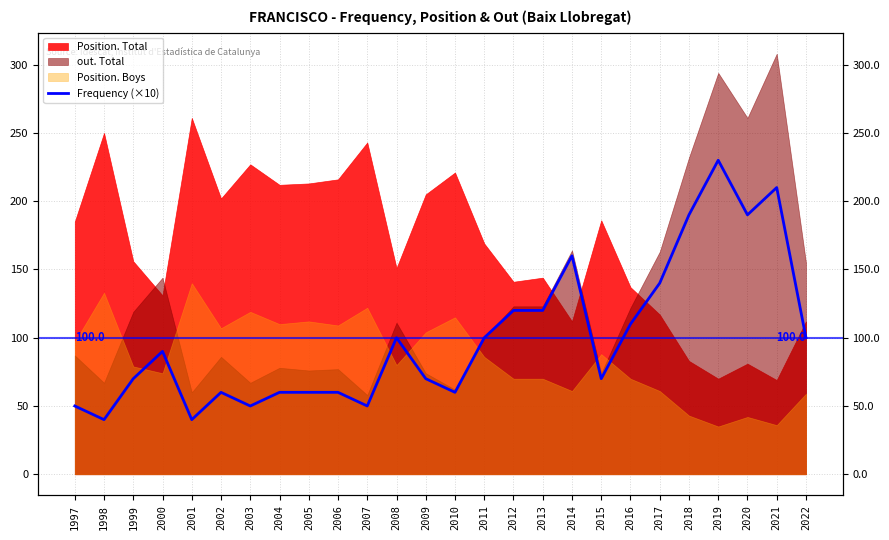

What is the sum of the values at 2008 and 2014?

260